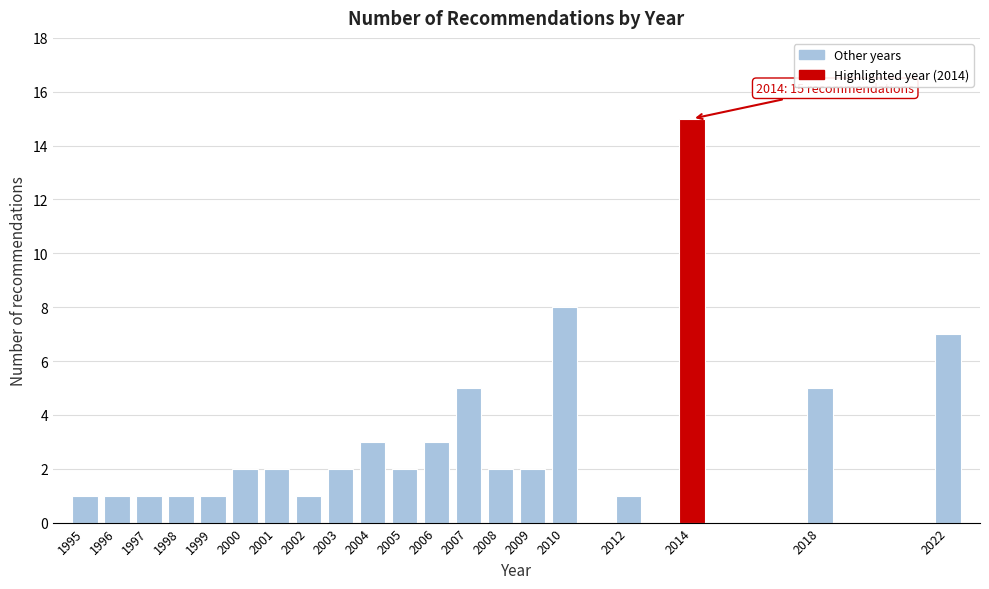

Reading left to right, extract all data points from this chart.

1	1	1	1	1	2	2	1	2	3	2	3	5	2	2	8	1	15	5	7